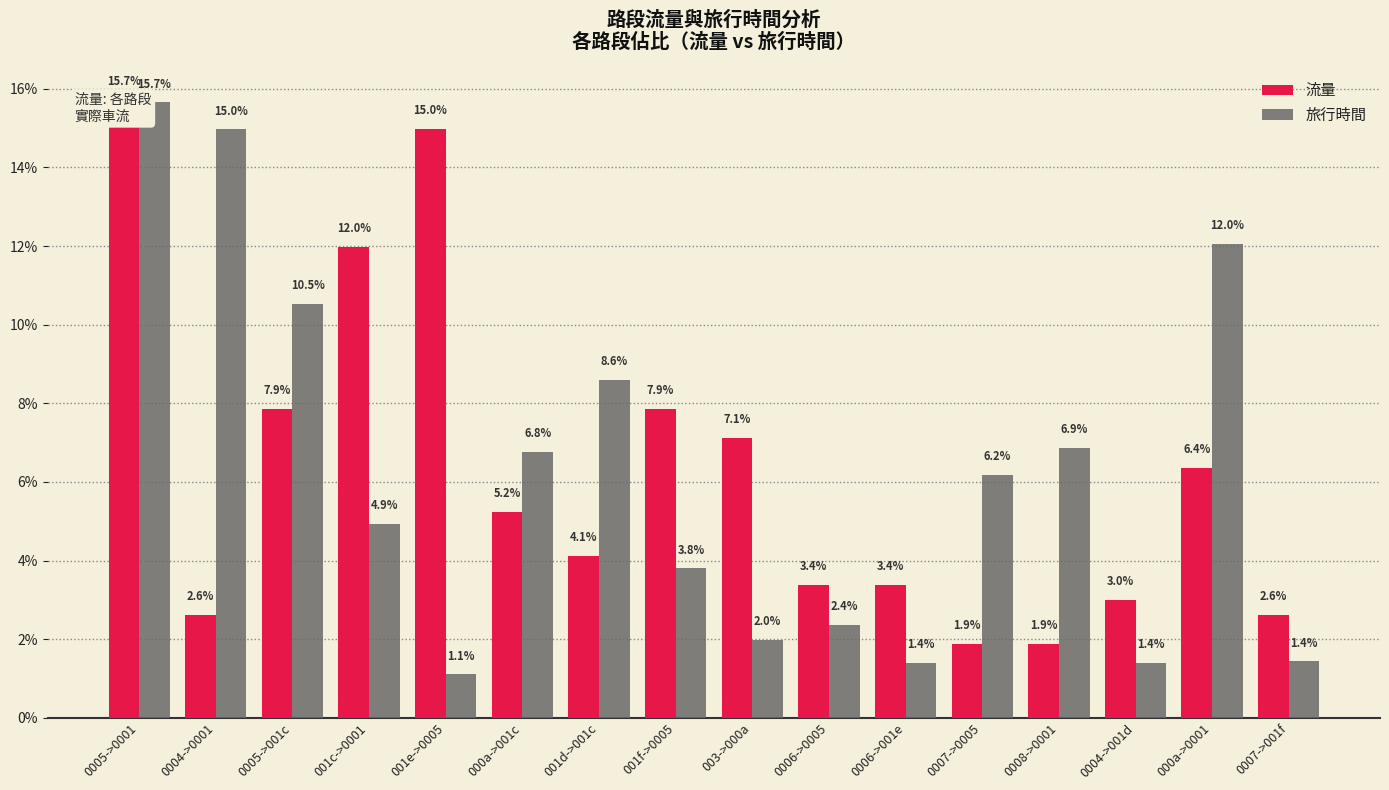

Between 0004->0001 and 0006->001e, which series saw the biggest shift?

旅行時間